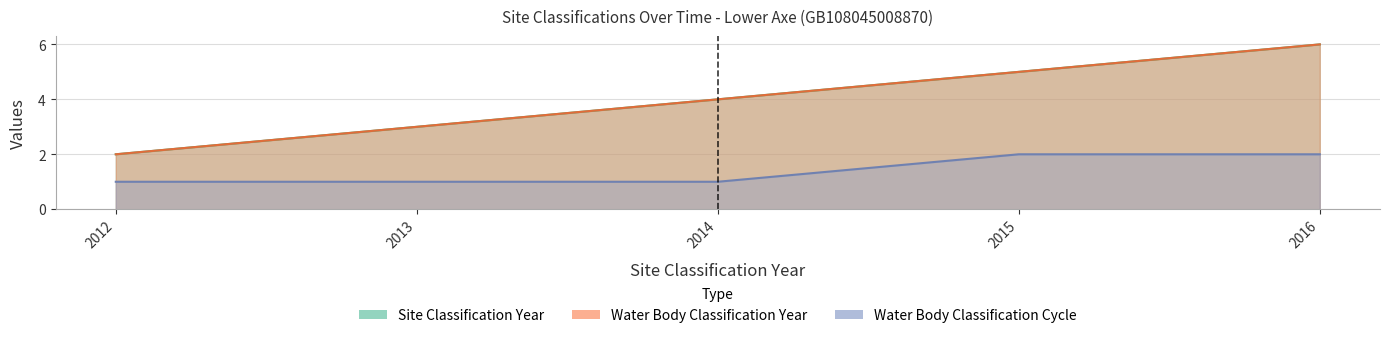

What are all the series names shown in the legend?

Site Classification Year, Water Body Classification Year, Water Body Classification Cycle